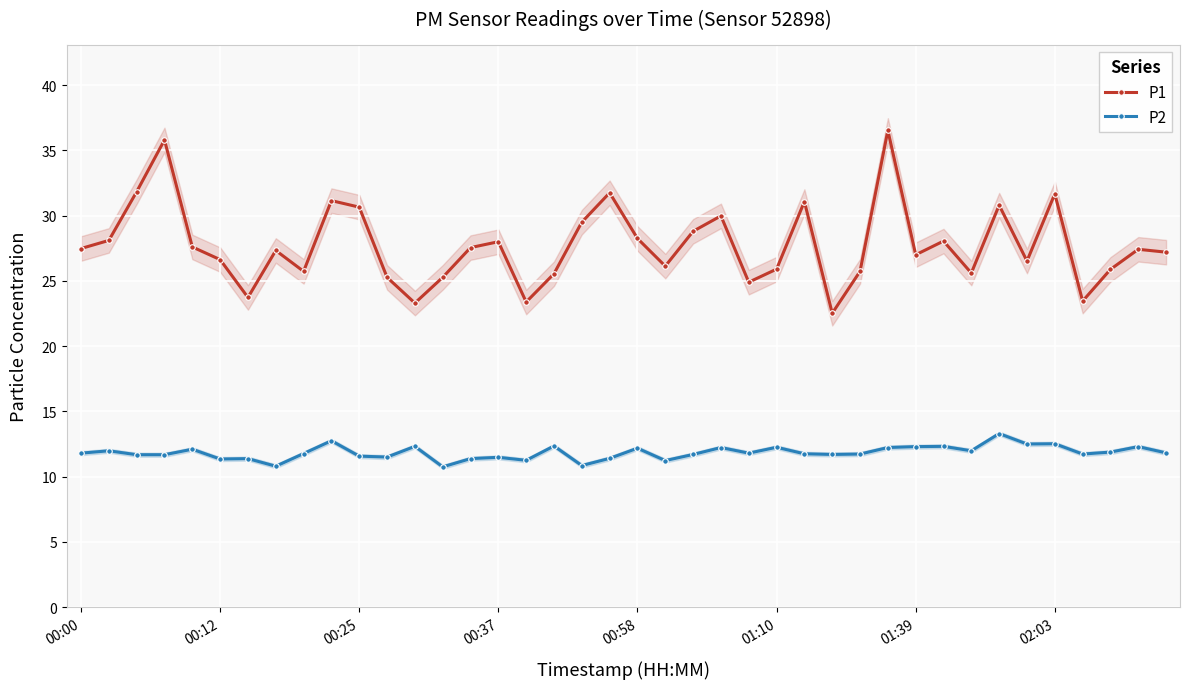

What is the lowest value of the P2 series?

10.8